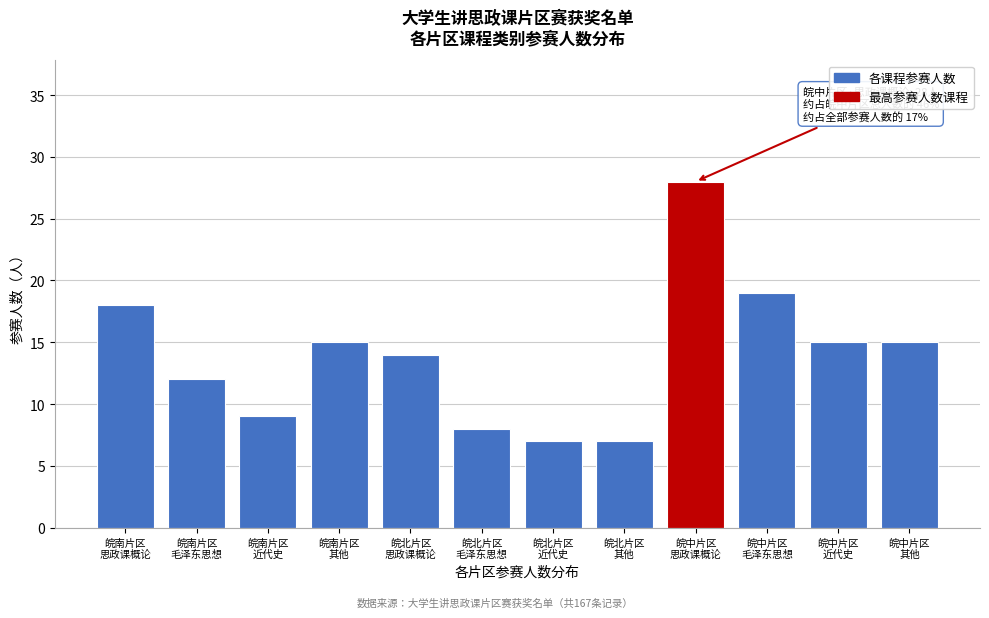

Reading left to right, transcribe all the data shown in this chart.

18	12	9	15	14	8	7	7	28	19	15	15